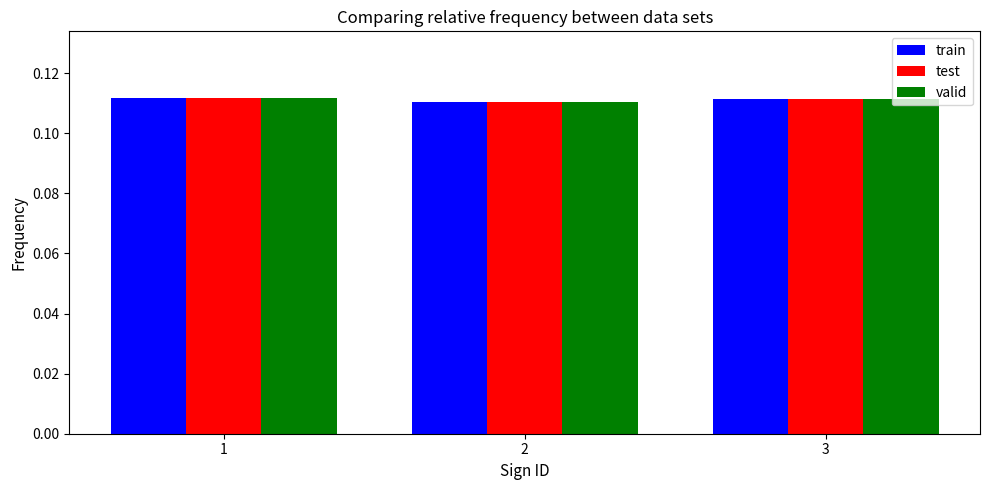

Count the valid values in the range 0 to 1.

3